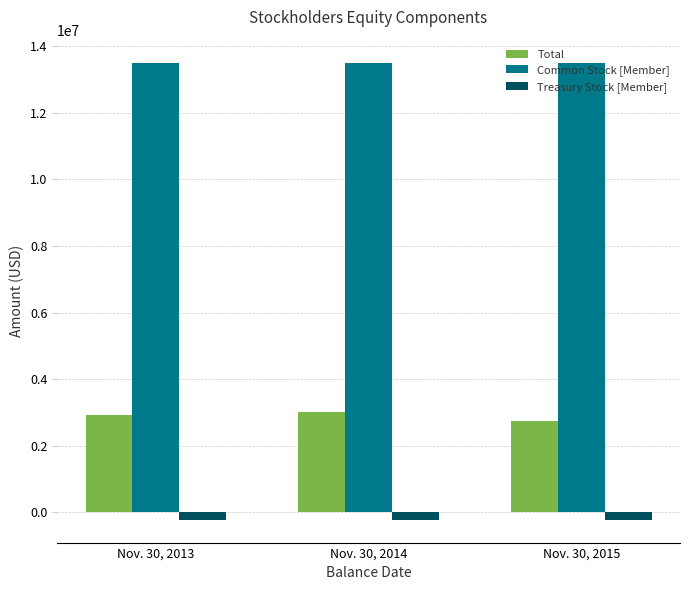

Rank the series at Nov. 30, 2013 from lowest to highest value.

Treasury Stock [Member], Total, Common Stock [Member]